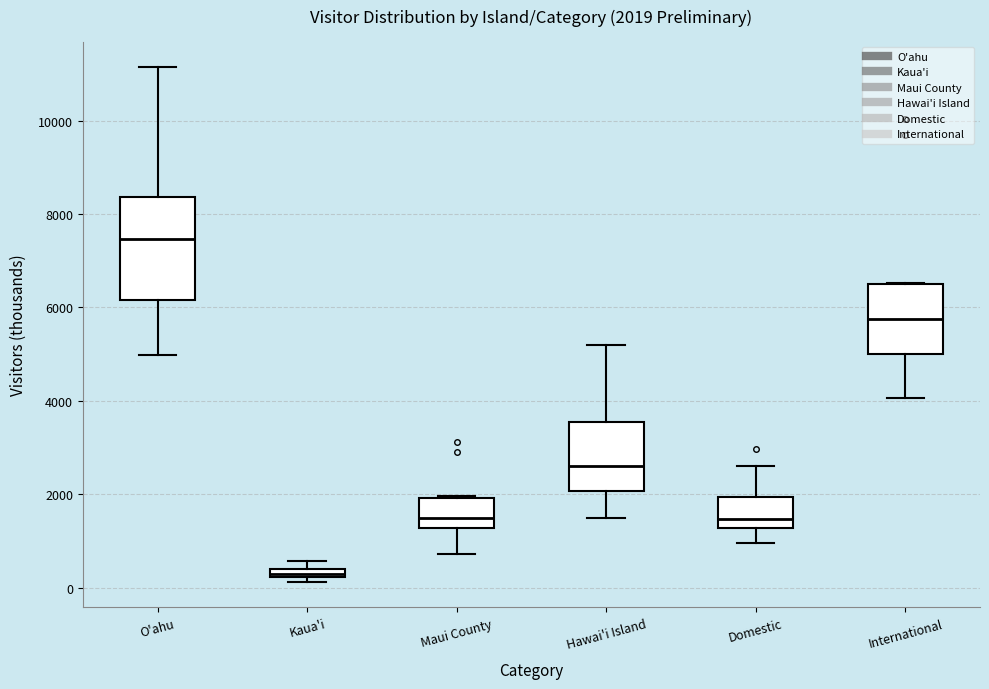

Which box's median line is the highest?

O'ahu